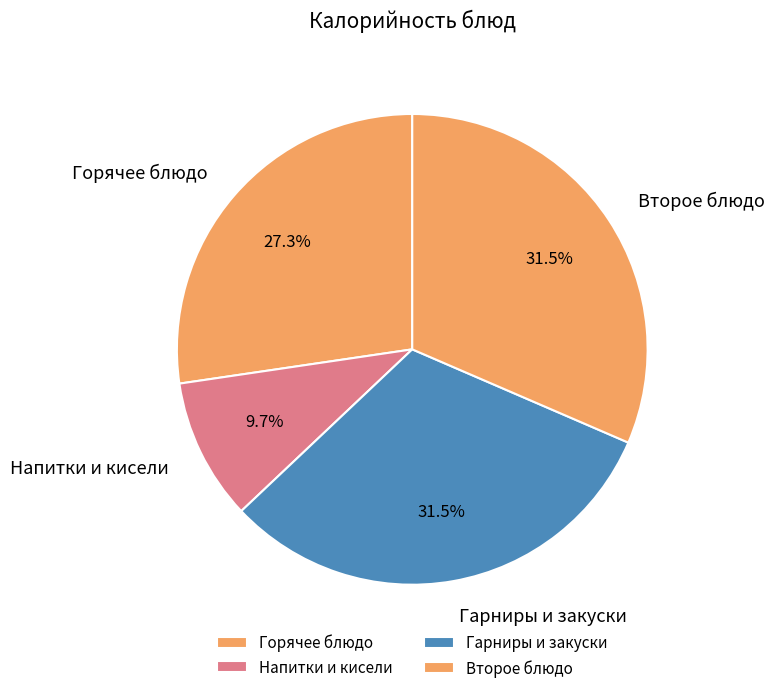

Approximately how many times larger is the value at Гарниры и закуски compared to Горячее блюдо?

1.2